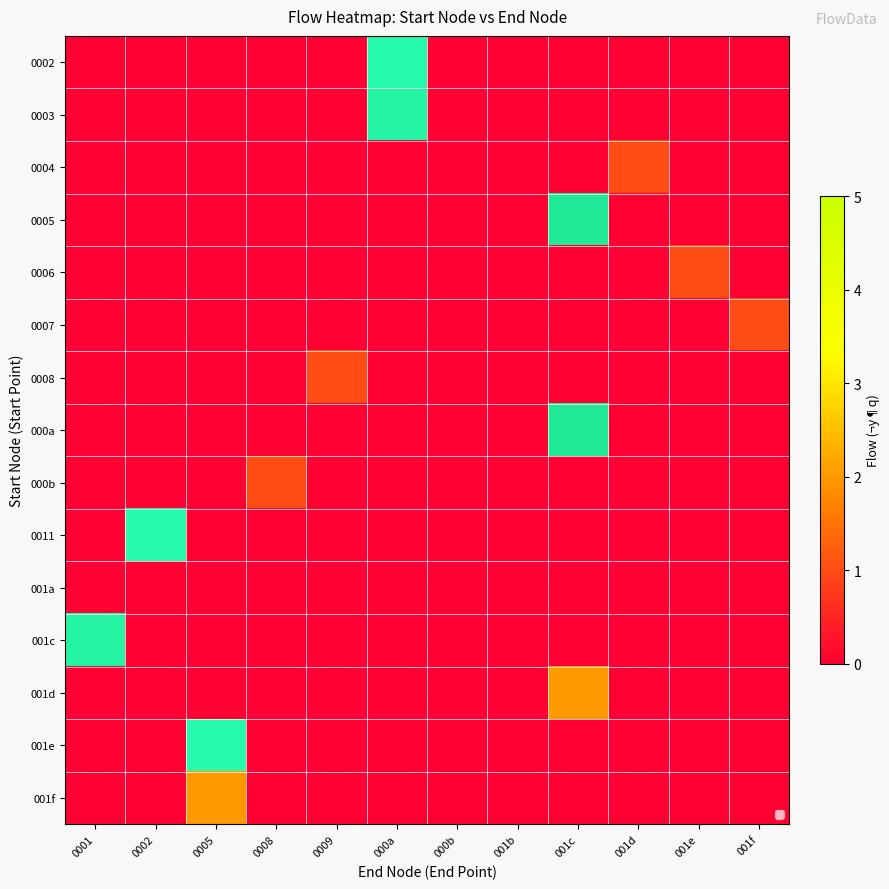

Is it true that row_2 equals 1 at 001e?

False